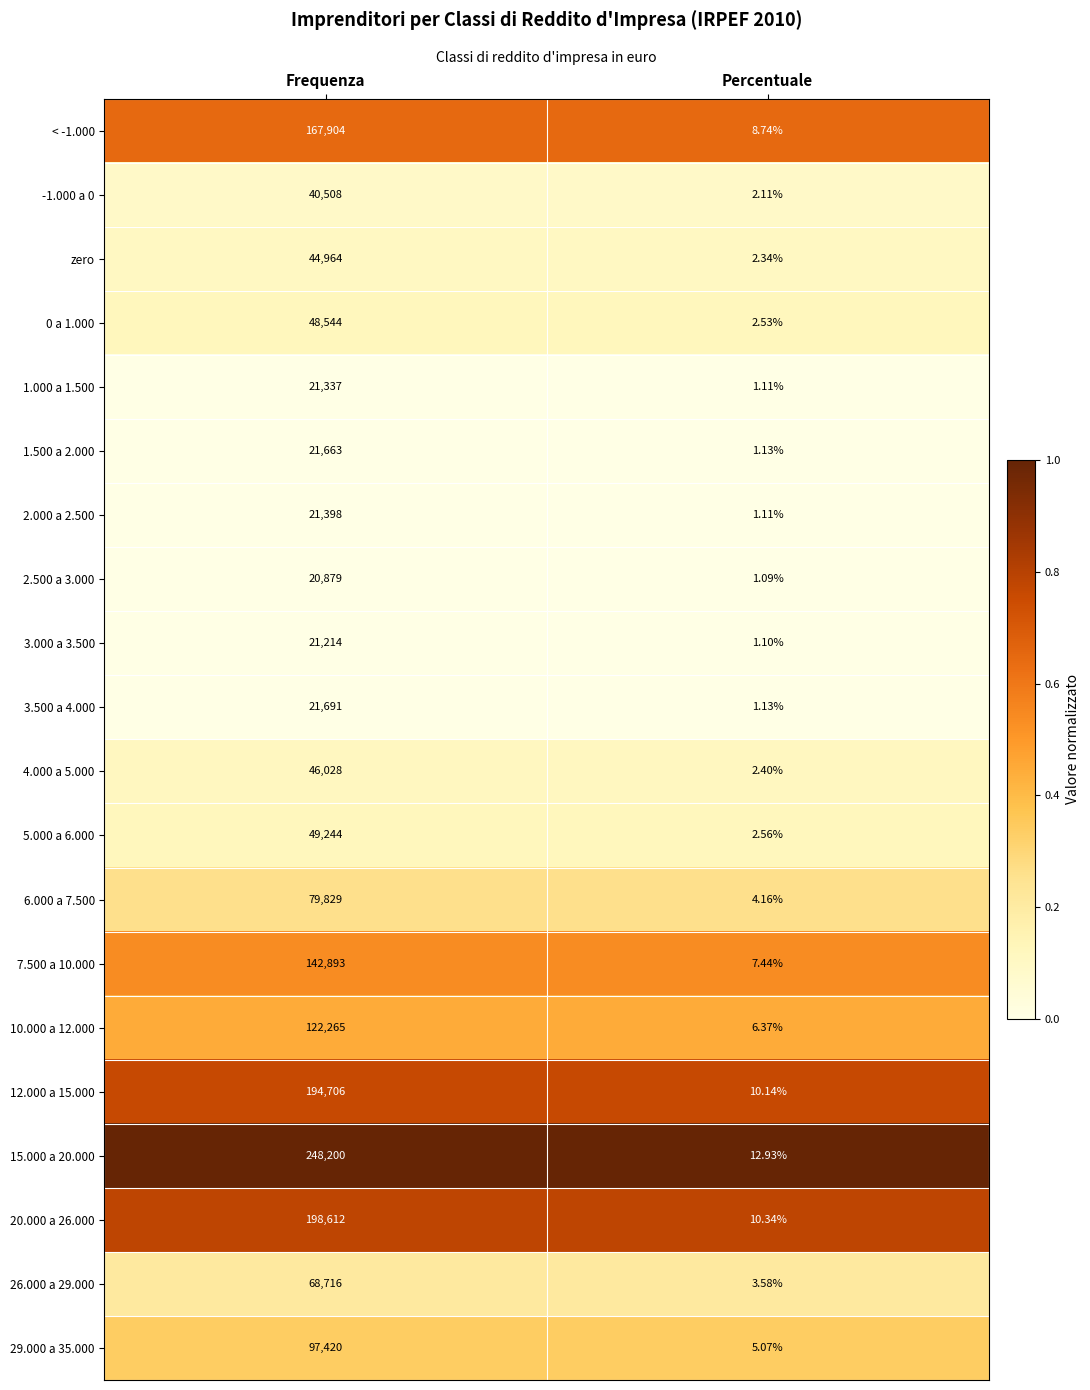

What is the total value across all series at Frequenza?

1678015.0